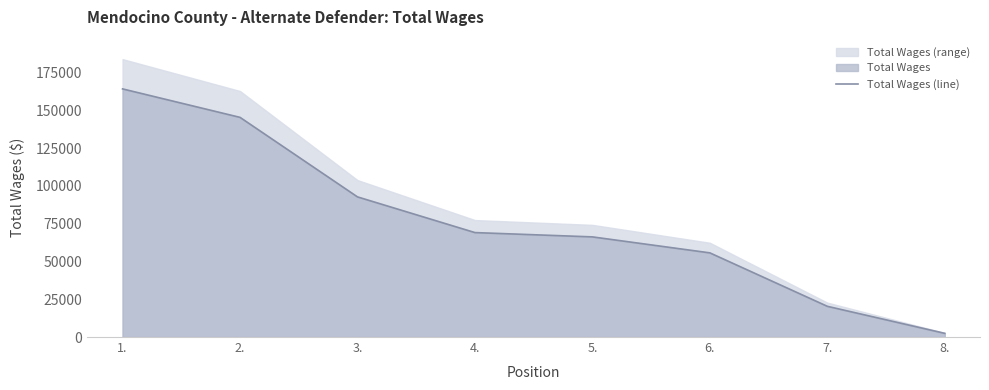

List the labels in order of value, smallest first.

8., 7., 6., 5., 4., 3., 2., 1.